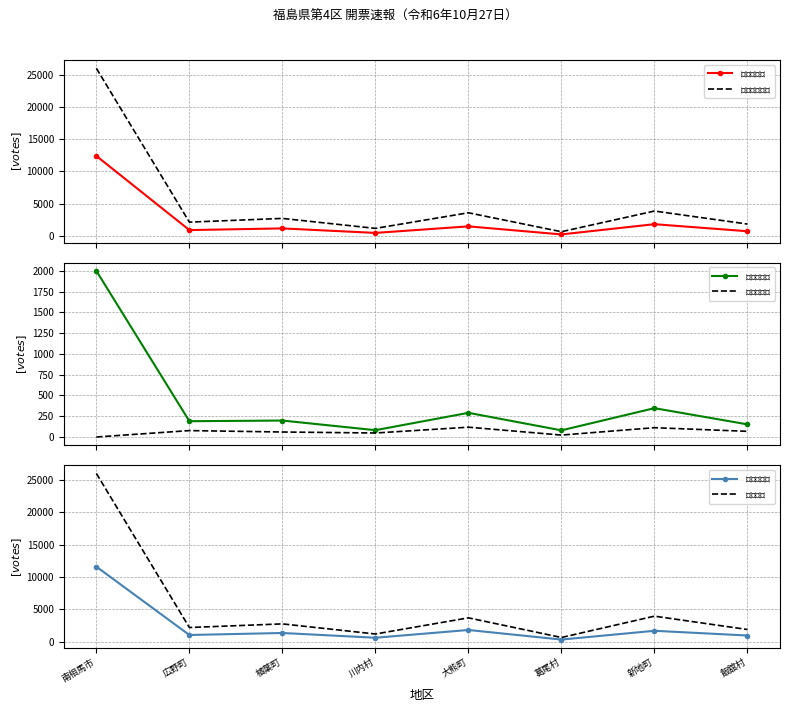

Which category has the highest value in the $くまがい智$ series?

南相馬市